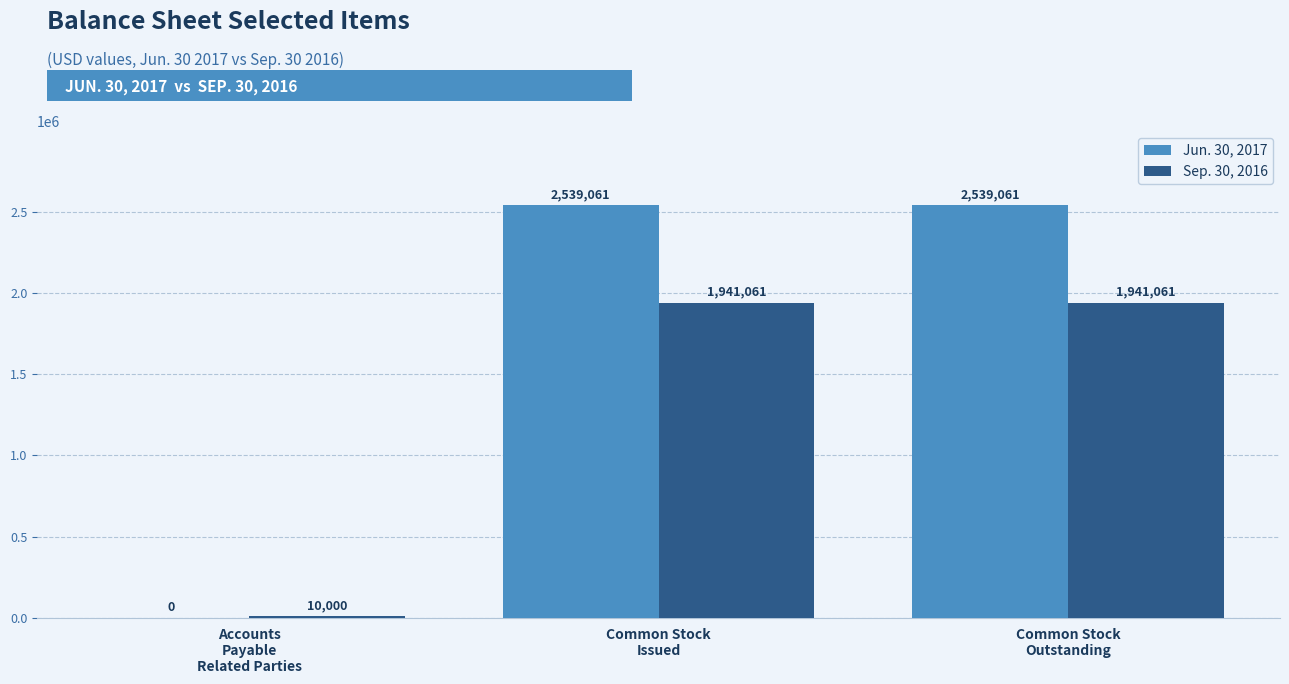

What is the sum of all Jun. 30, 2017 values?

5078122